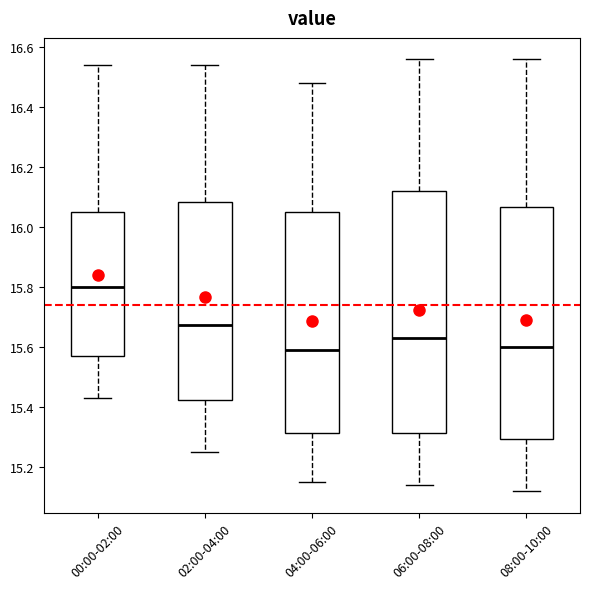

Reading left to right, read every box against the y-axis: the position of its median line, the range the box covers, and the ends of its whiskers. The values are not printed on the chart, so give them approximately, as read against the axis.

00:00-02:00: median 15.80, box 15.58 to 16.06, whiskers 15.44 to 16.54
02:00-04:00: median 15.68, box 15.42 to 16.08, whiskers 15.26 to 16.54
04:00-06:00: median 15.60, box 15.32 to 16.06, whiskers 15.16 to 16.48
06:00-08:00: median 15.64, box 15.32 to 16.12, whiskers 15.14 to 16.56
08:00-10:00: median 15.60, box 15.30 to 16.06, whiskers 15.12 to 16.56